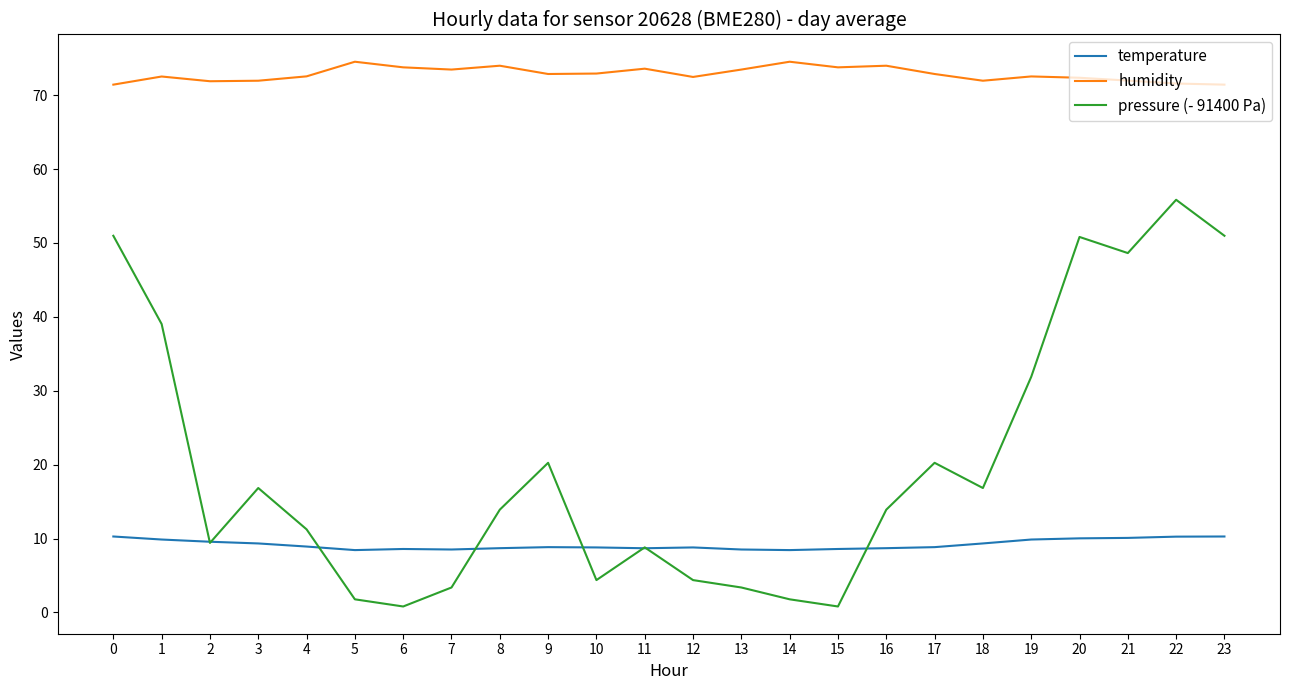

True or false: pressure (- 91400 Pa) and humidity cross at least once.

False